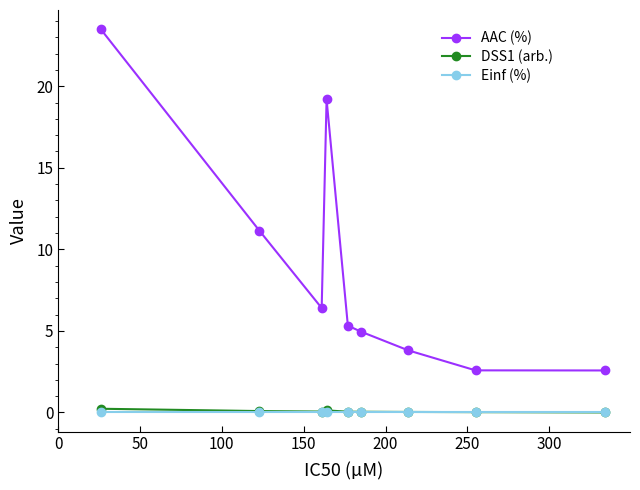

How many distinct data groups are displayed?

3